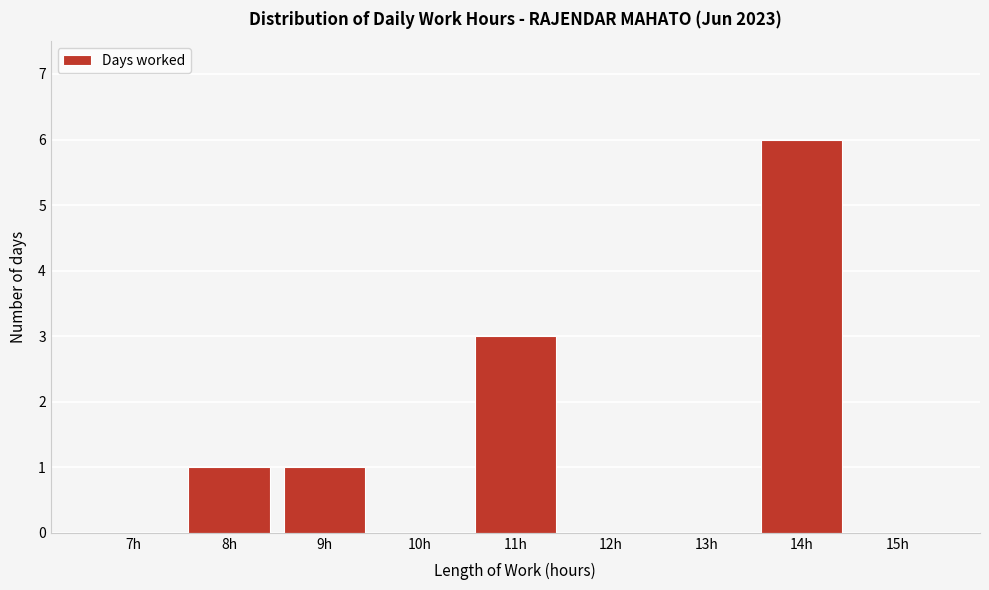

Reading left to right, list all the values displayed in this chart.

7h=0	8h=1	9h=1	10h=0	11h=3	12h=0	13h=0	14h=6	15h=0